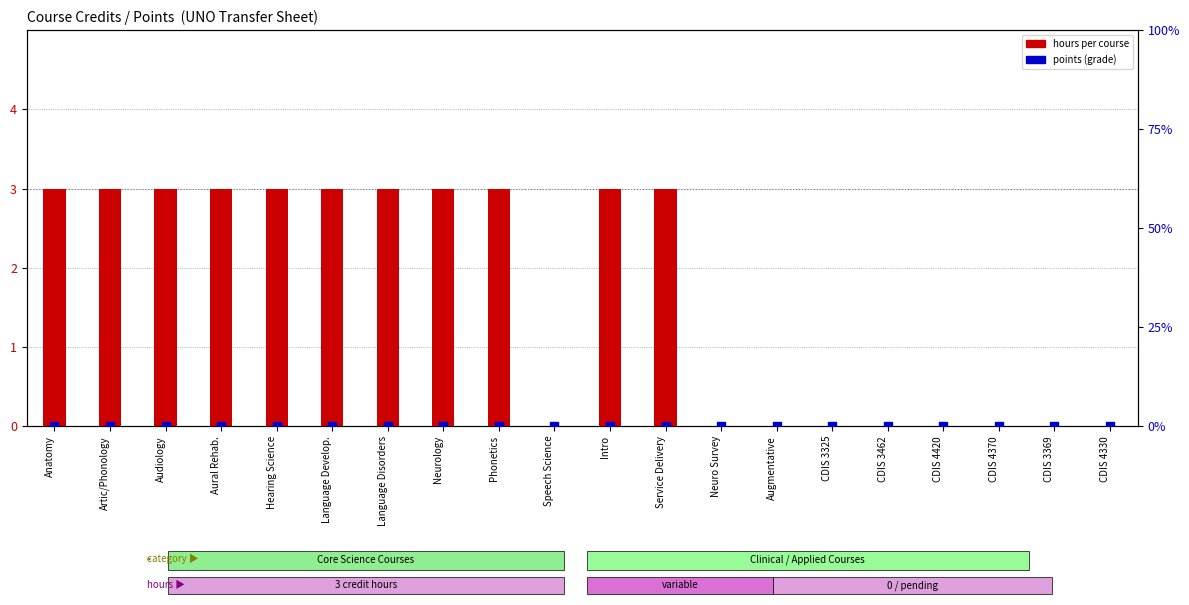

Which series reaches the minimum Y coordinate?

hours per course